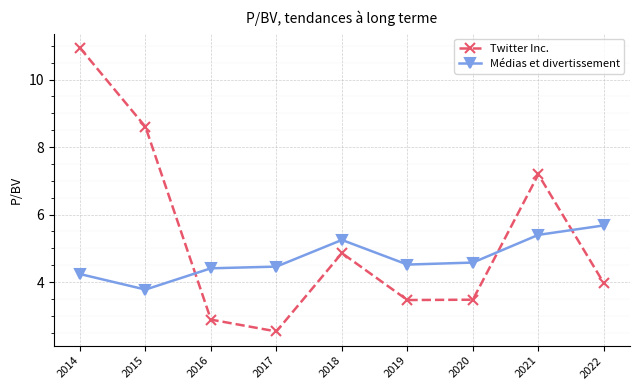

Which series has the largest total across all categories?

Twitter Inc.